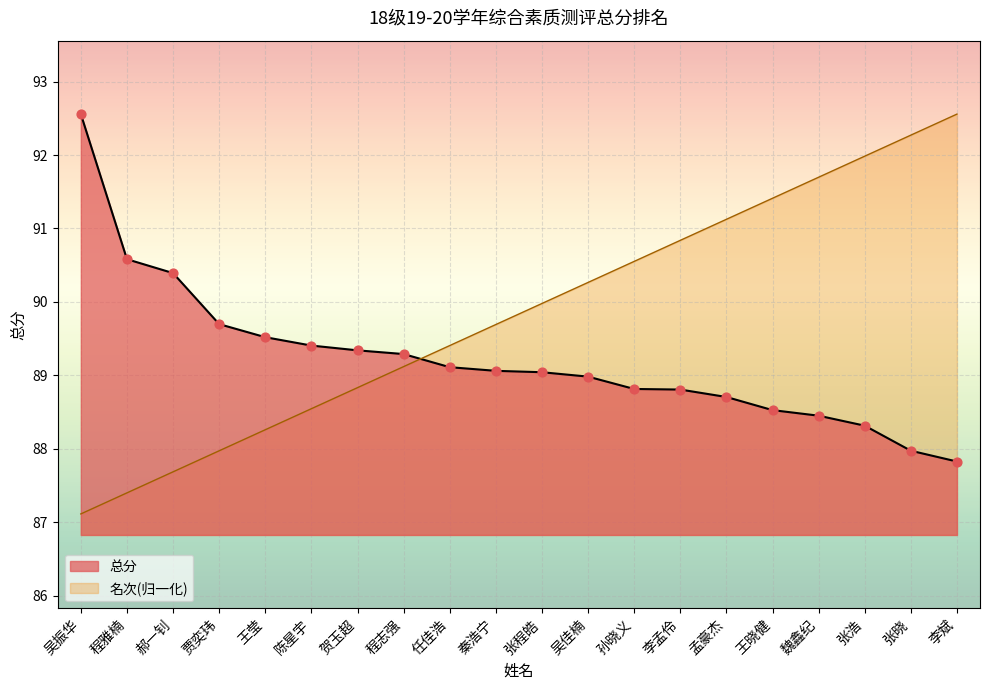

What are all the series names shown in the legend?

总分, 名次(归一化)